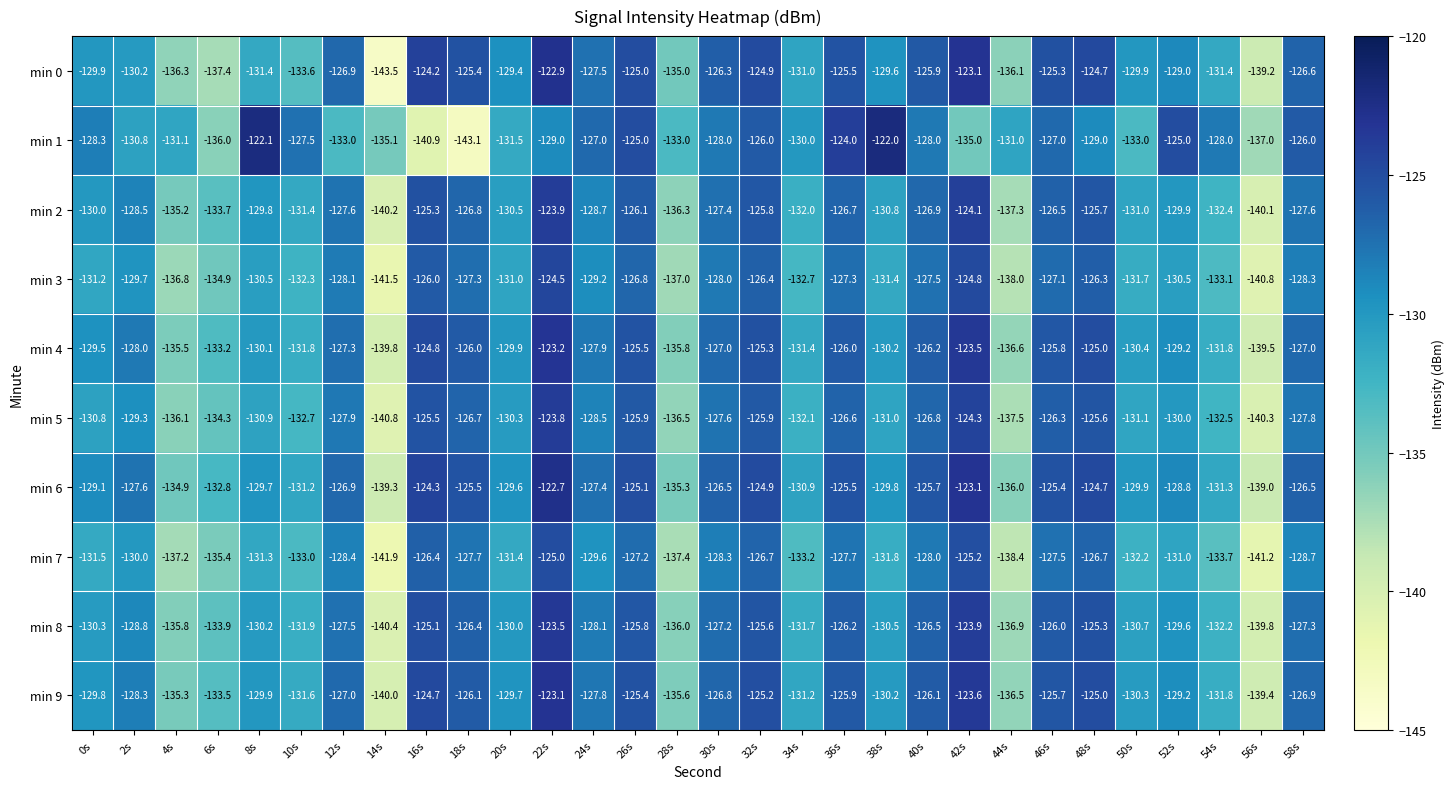

What is the minimum value shown in the chart?

-143.5